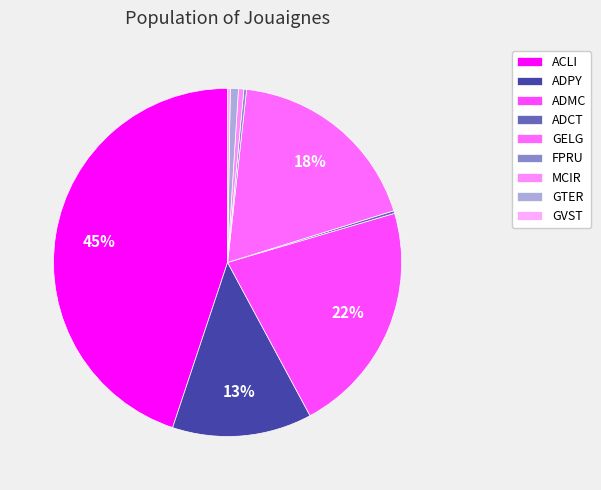

Which category has the biggest portion of the pie?

ACLI